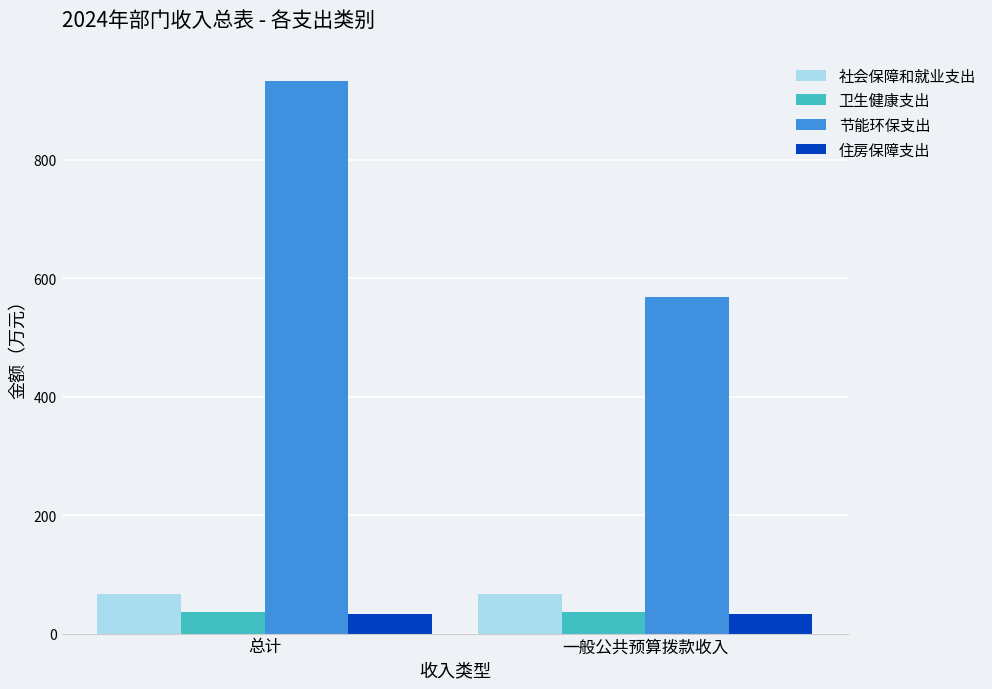

Is the value of 节能环保支出 at 一般公共预算拨款收入 greater than the value of 卫生健康支出 at 一般公共预算拨款收入?

Yes